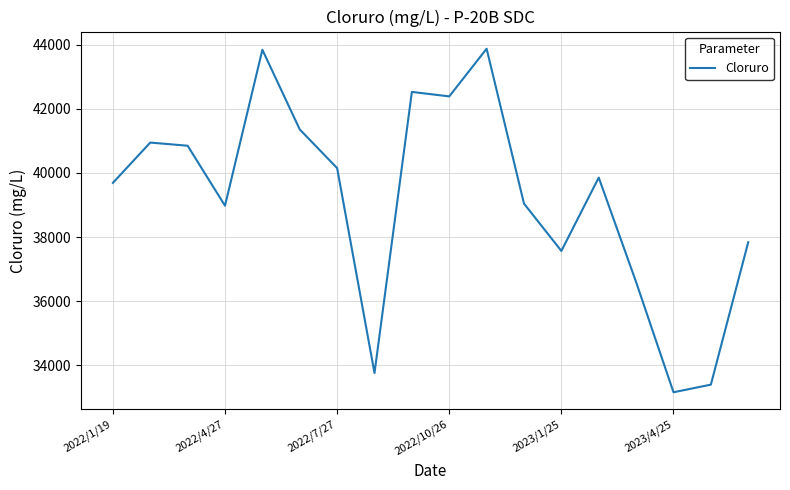

What is the minimum value shown in the chart?

33152.8